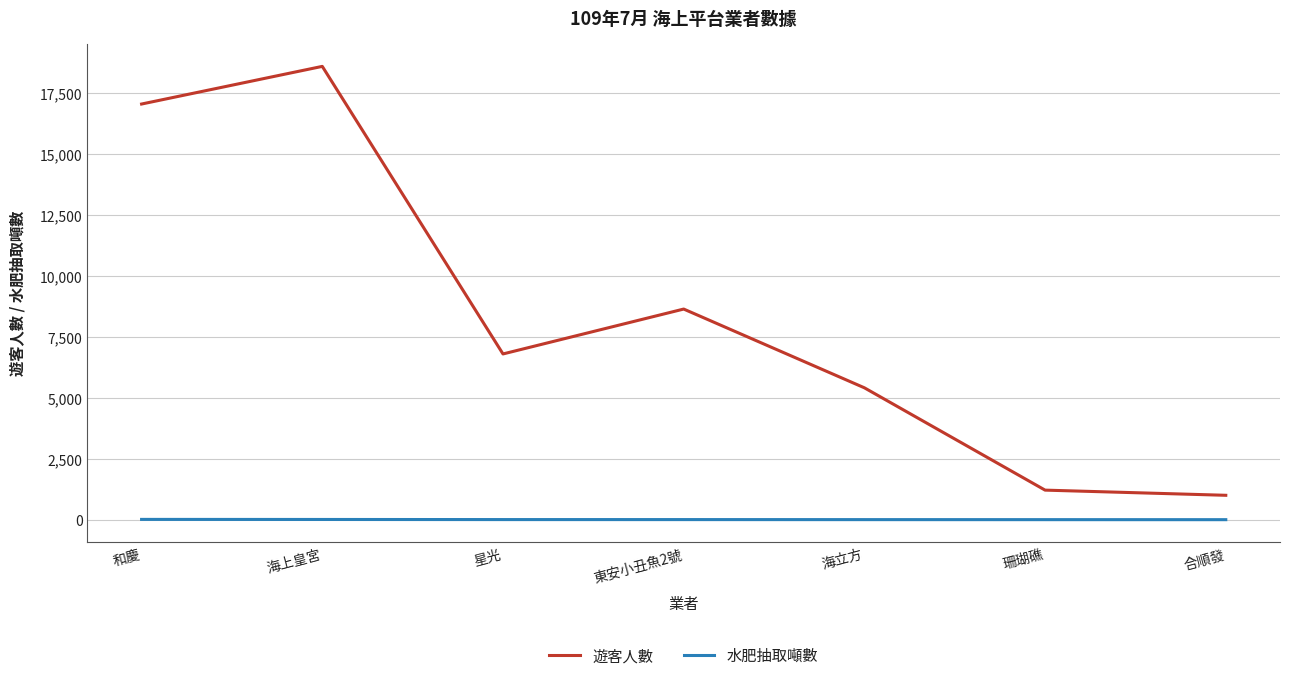

True or false: 遊客人數 and 水肥抽取噸數 cross at least once.

False